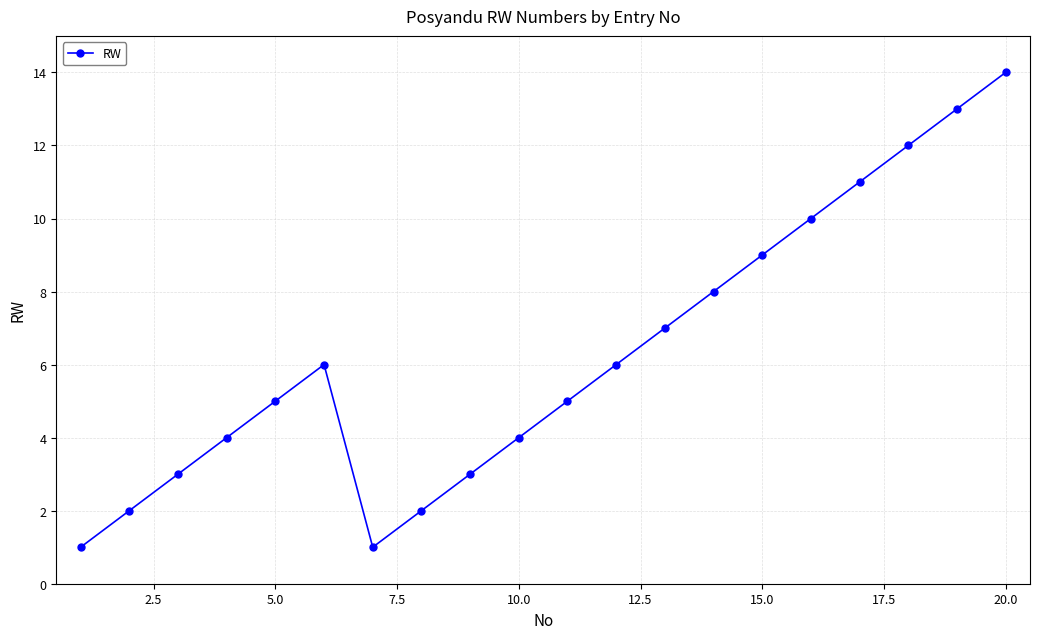

What is the difference between the maximum and minimum values?

13